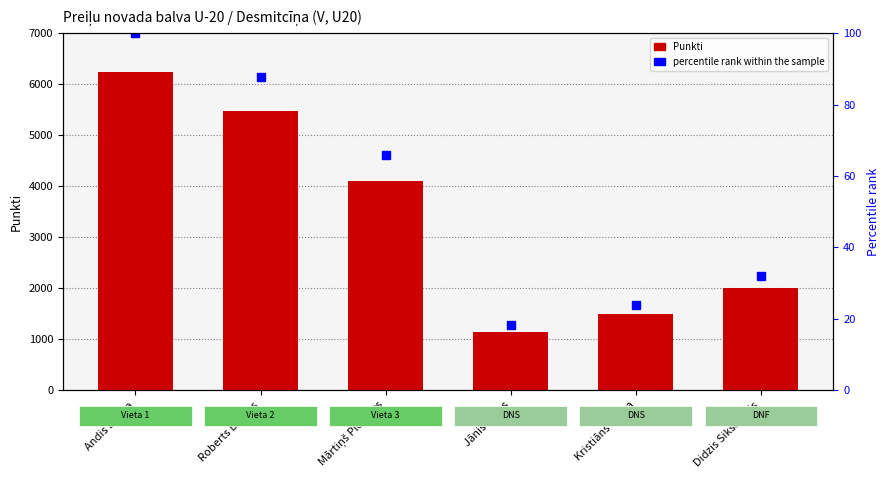

How many bars are there in total?

6